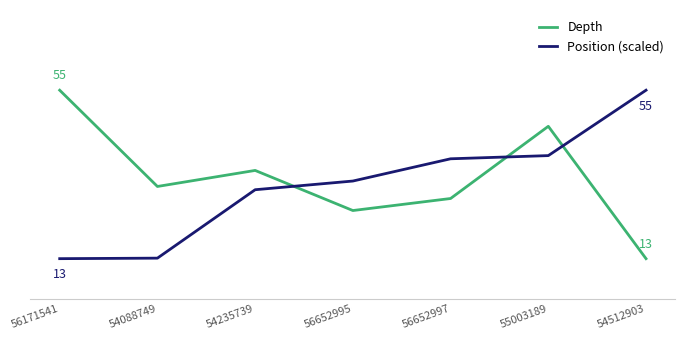

What is the greatest value displayed?

55.0